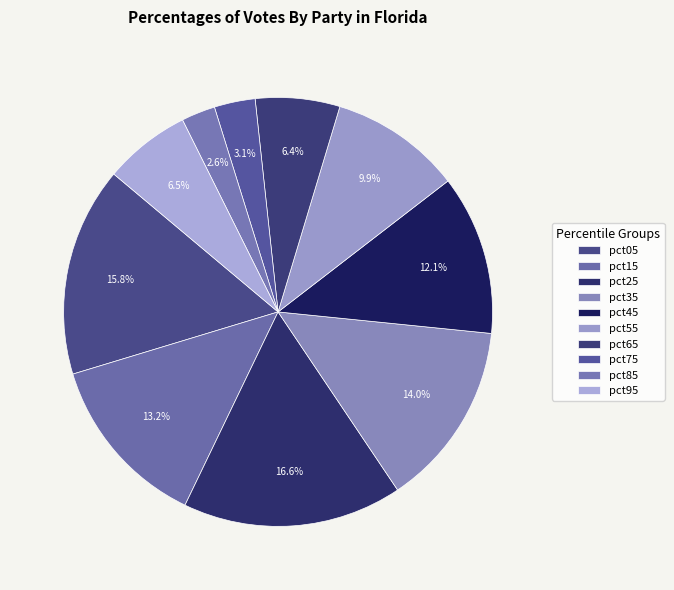

How many slices are in this pie chart?

10